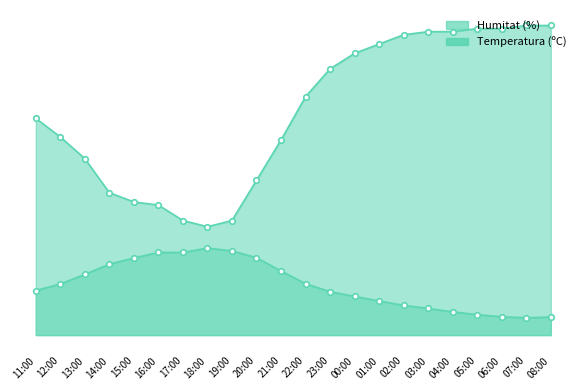

How many interior local valleys does the Humitat (%) series have?

1